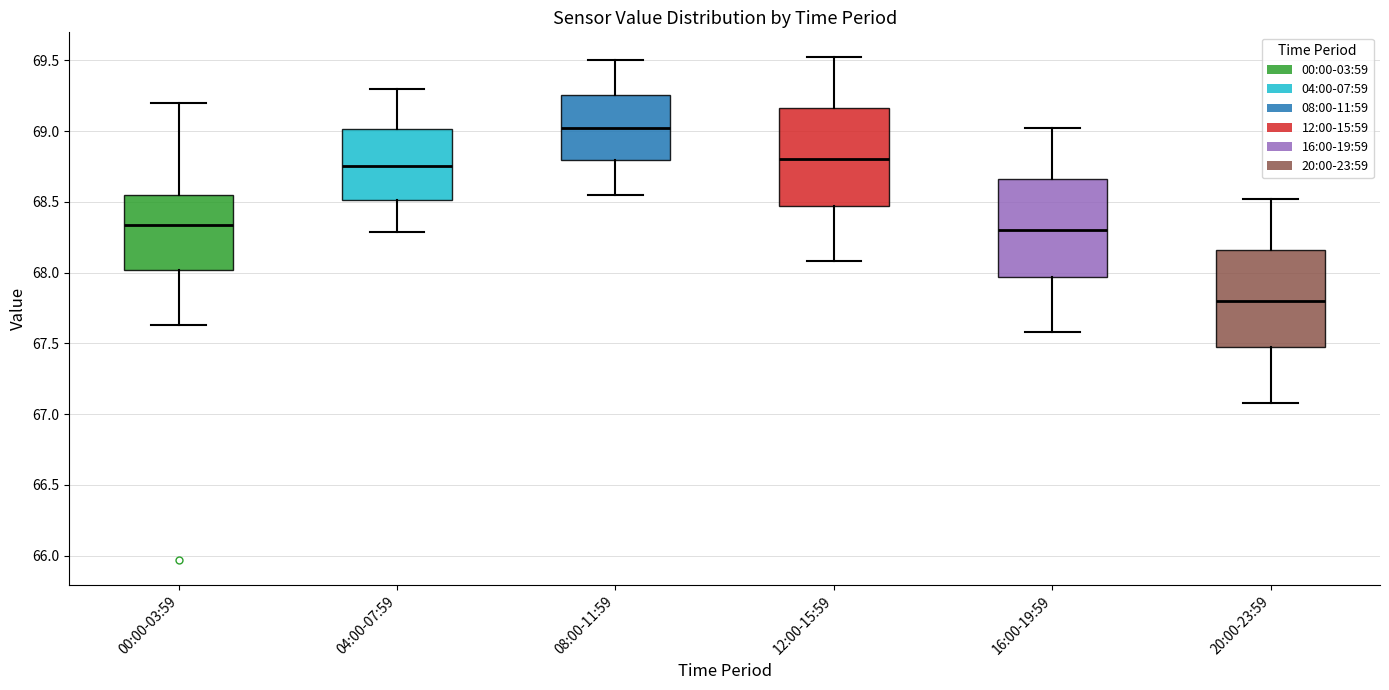

Reading left to right, read every box against the y-axis: the position of its median line, the range the box covers, and the ends of its whiskers. The values are not printed on the chart, so give them approximately, as read against the axis.

00:00-03:59: median 68.35, box 68.00 to 68.55, whiskers 67.65 to 69.20
04:00-07:59: median 68.75, box 68.50 to 69.00, whiskers 68.30 to 69.30
08:00-11:59: median 69.05, box 68.80 to 69.25, whiskers 68.55 to 69.50
12:00-15:59: median 68.80, box 68.45 to 69.15, whiskers 68.10 to 69.50
16:00-19:59: median 68.30, box 67.95 to 68.65, whiskers 67.60 to 69.00
20:00-23:59: median 67.80, box 67.45 to 68.15, whiskers 67.10 to 68.50